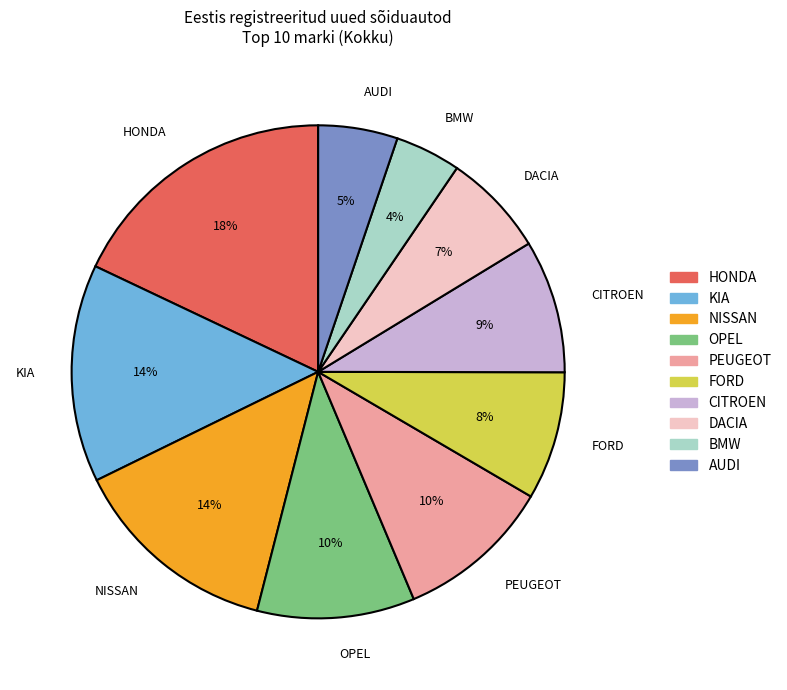

Combined, do PEUGEOT and KIA account for over 50%?

No